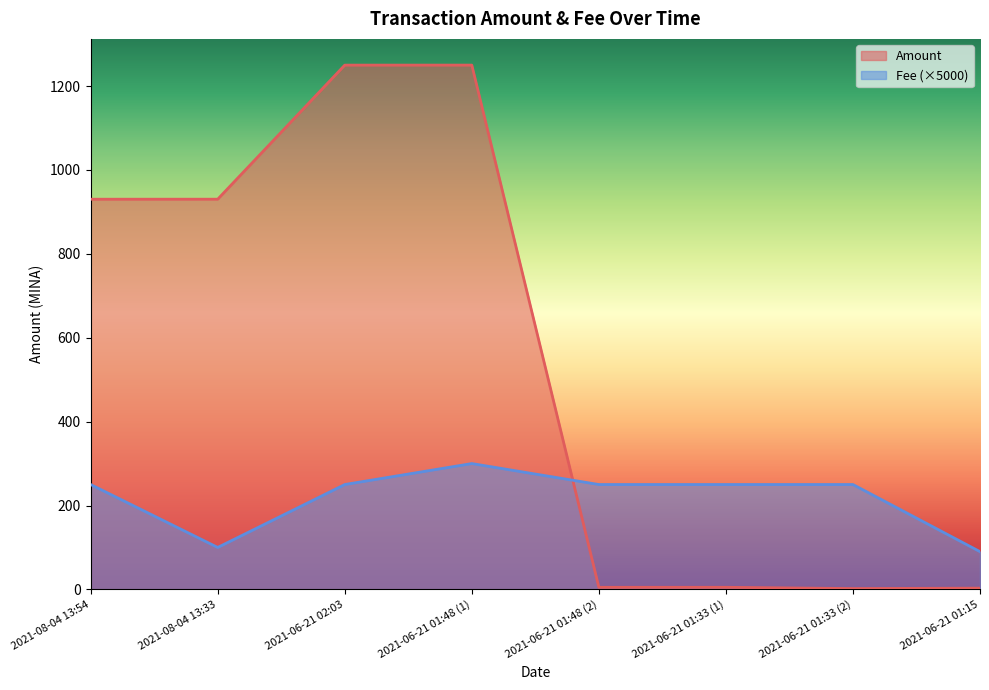

Between 2021-06-21 01:48 (2) and 2021-06-21 01:15, which series saw the biggest shift?

Fee (×5000)